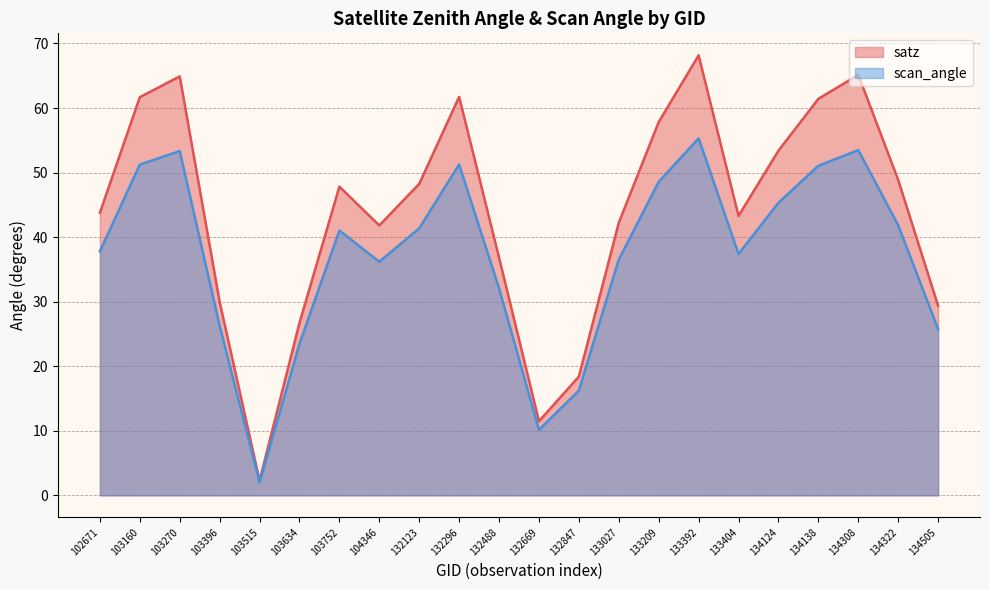

What are all the series names shown in the legend?

satz (line), scan_angle (line)